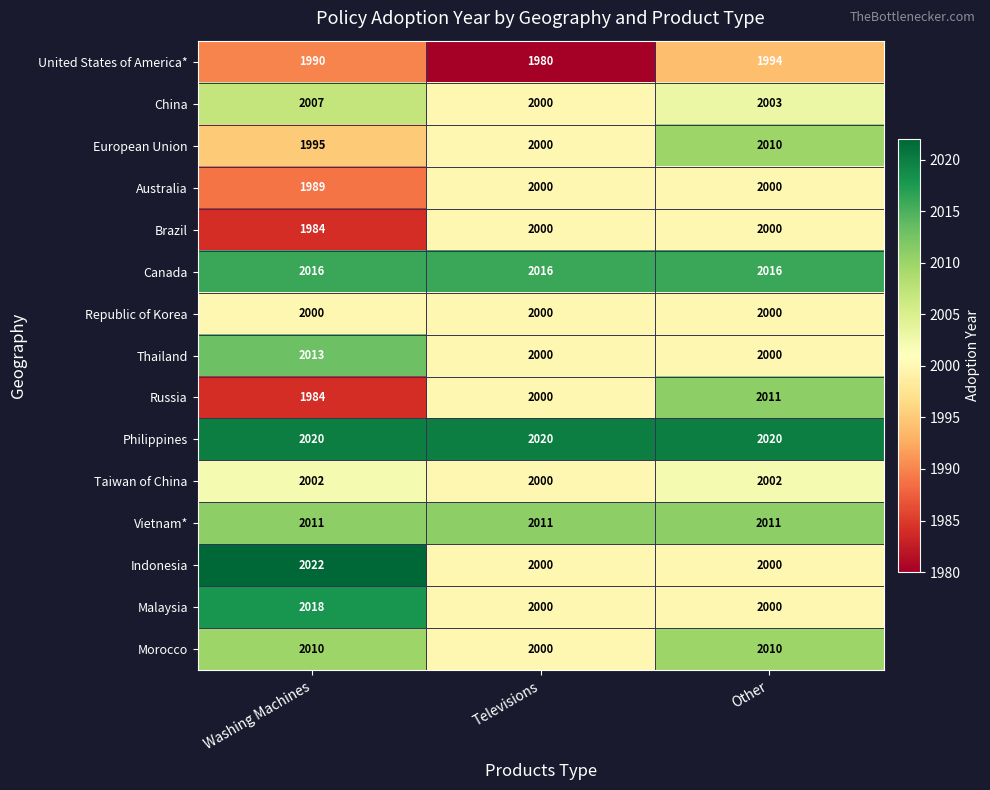

What is the greatest value displayed?

2022